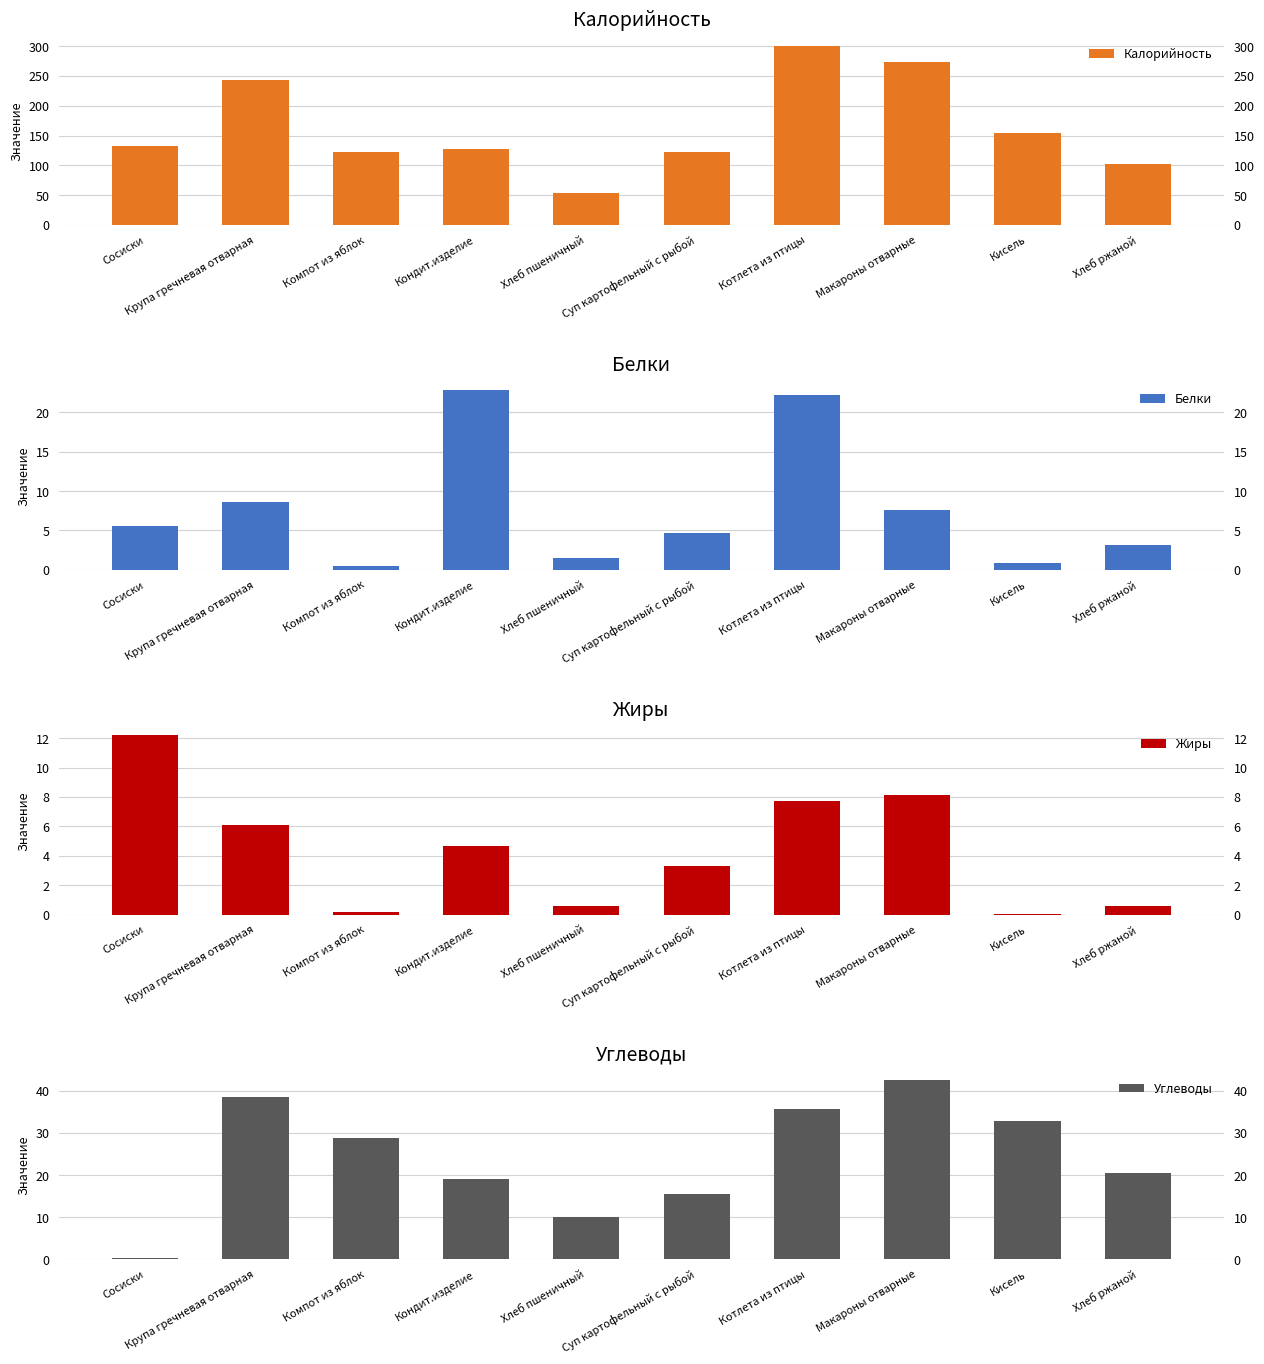

At Кондит.изделие, list the series in order from largest to smallest.

Калорийность, Белки, Углеводы, Жиры